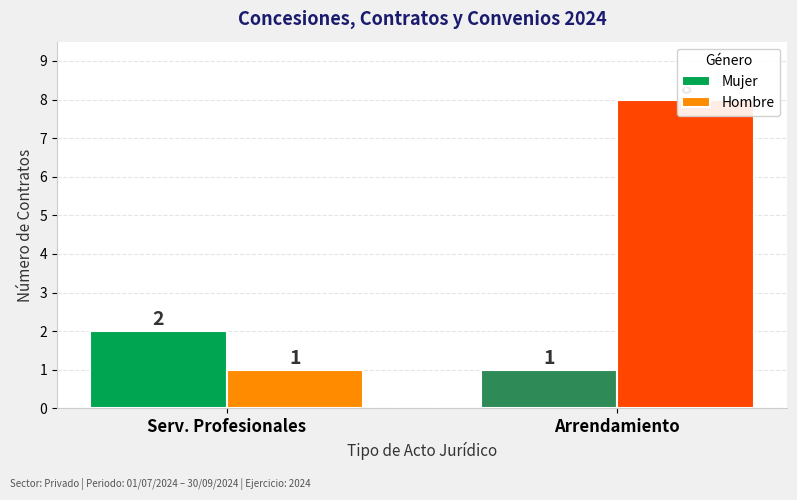

List the series in order of their peak value, lowest first.

Mujer, Hombre